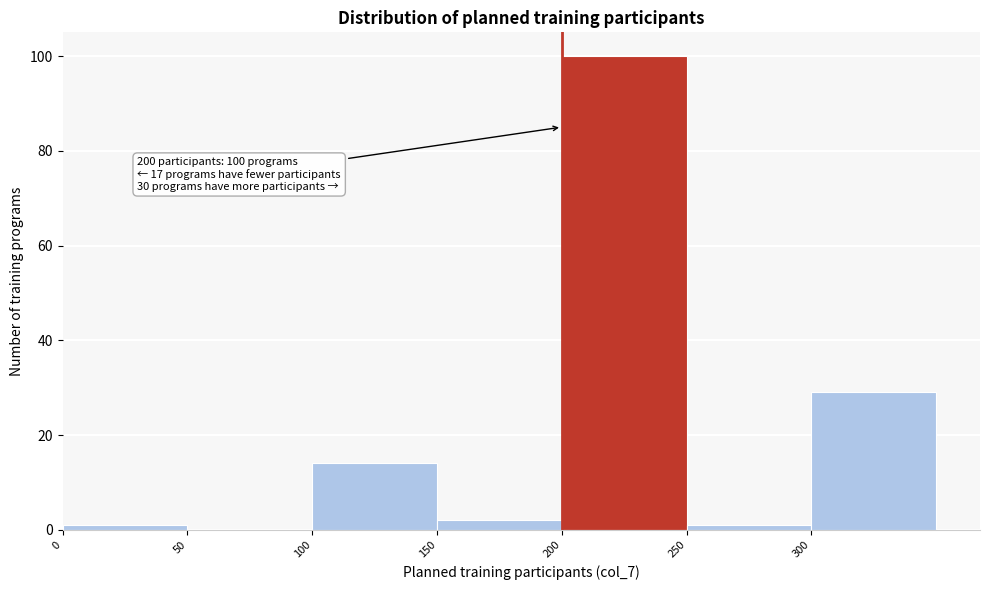

Which range on the x-axis has the tallest bar?

200 to 250